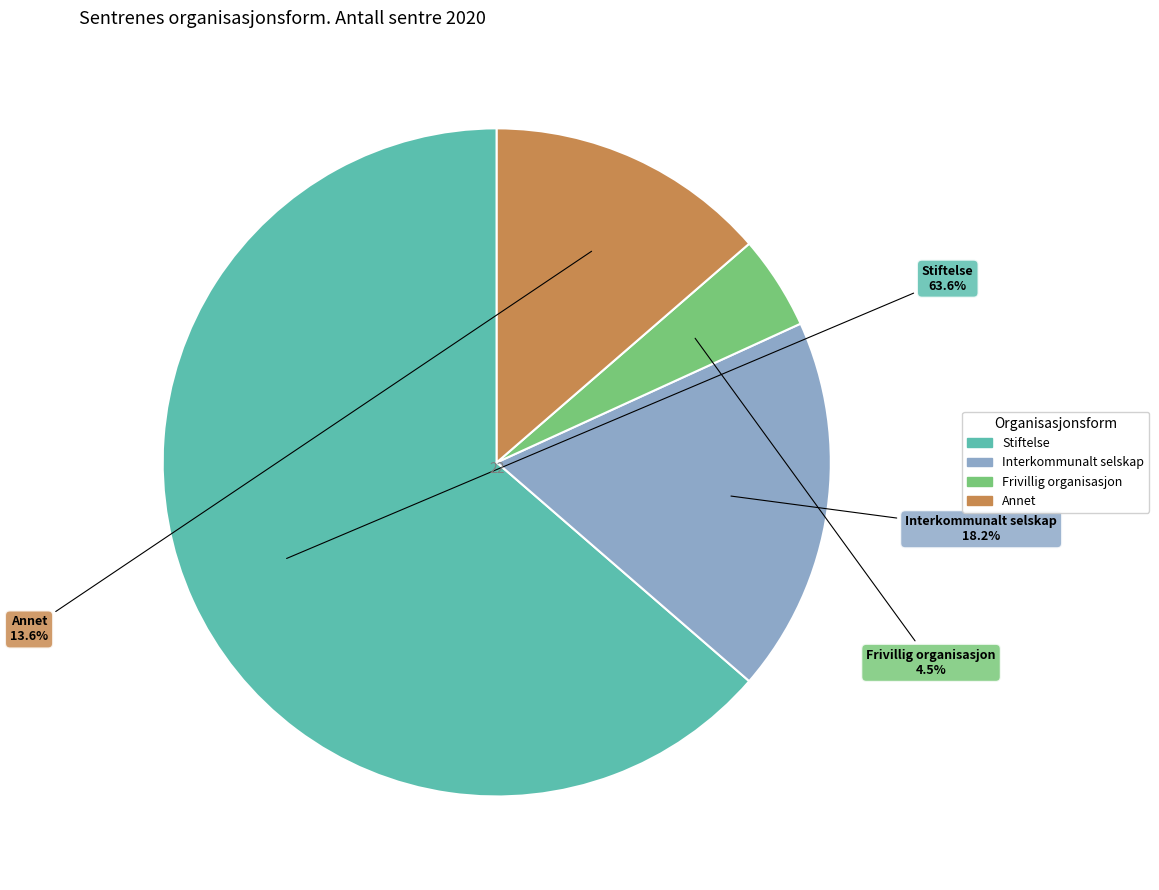

To the nearest percent, what is the difference between the largest and smallest slice percentages?

59%